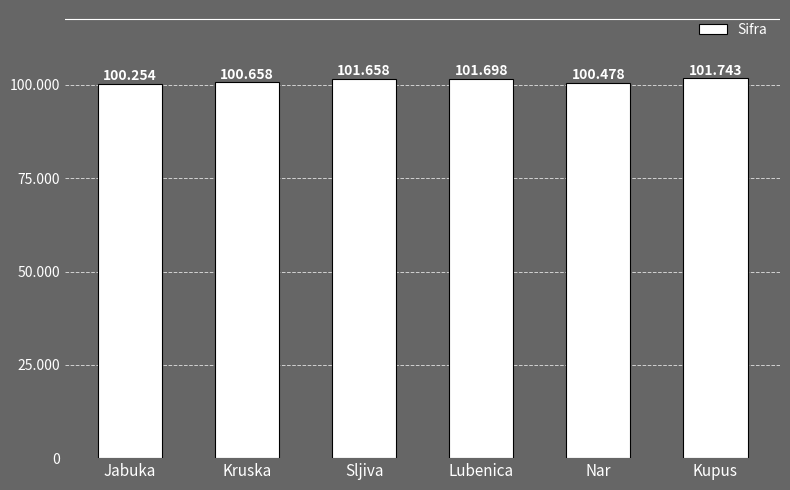

Reading left to right, transcribe all the data shown in this chart.

Jabuka=100254	Kruska=100658	Sljiva=101658	Lubenica=101698	Nar=100478	Kupus=101743